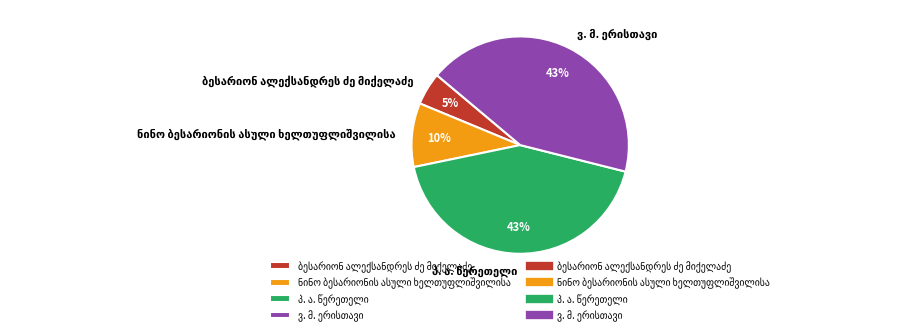

Is there any slice that represents more than half of the pie?

No